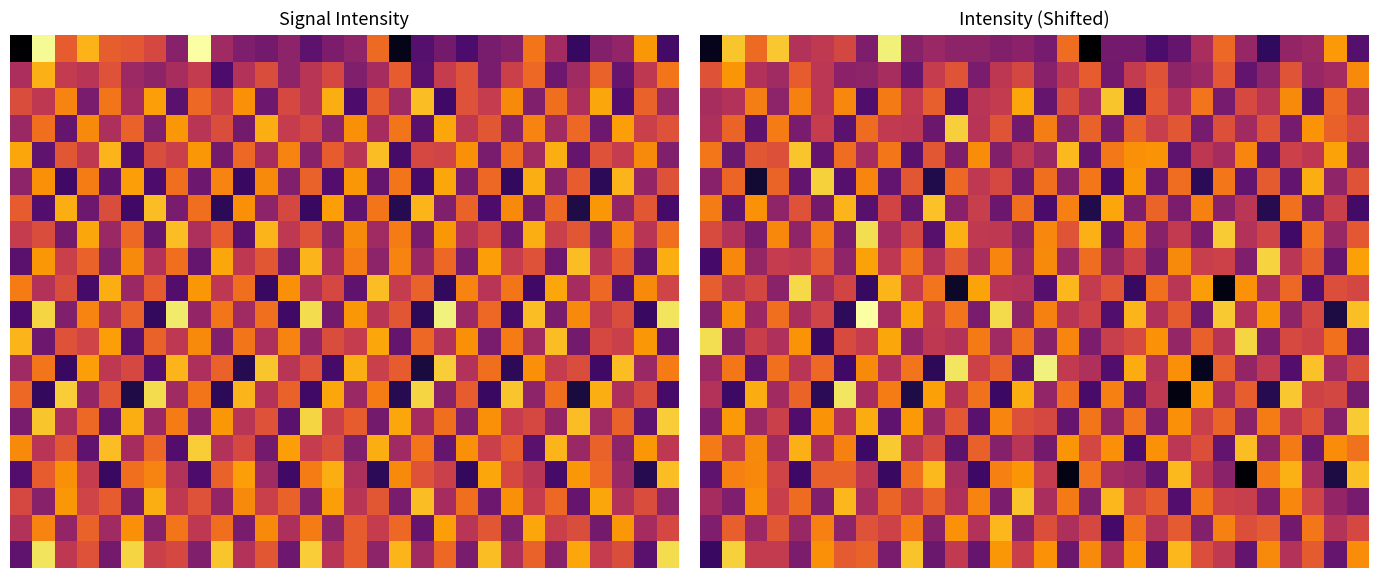

What is the spread (max minus min) of values at 28?

4.7